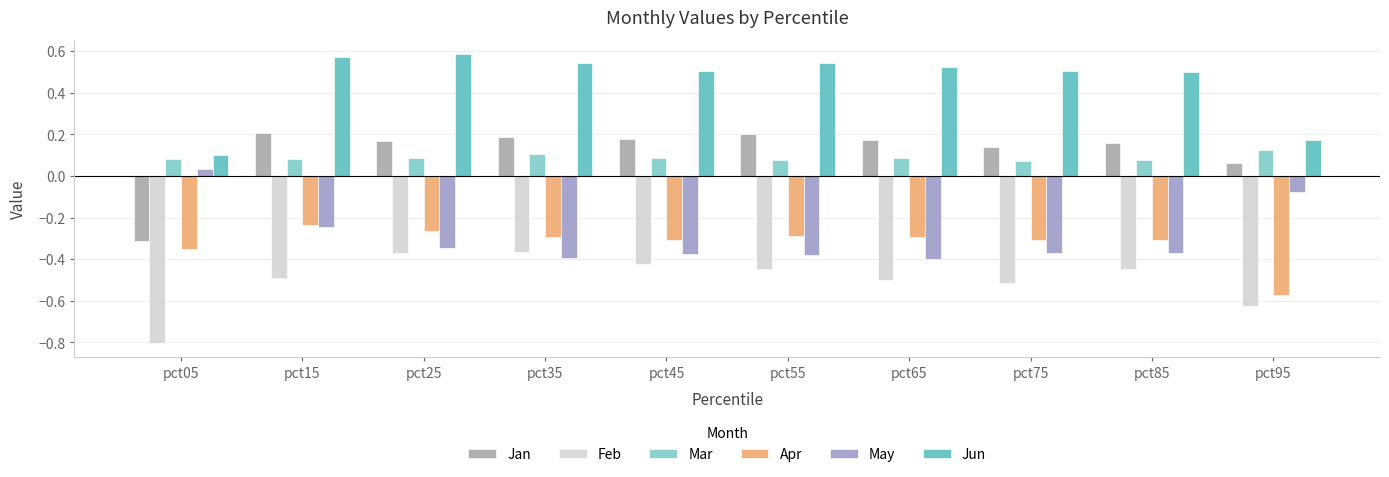

What is the minimum value shown in the chart?

-0.8